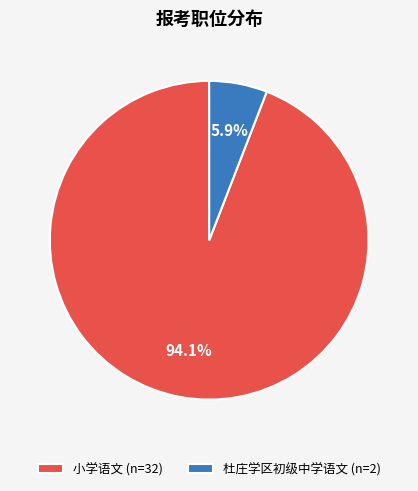

Is it true that 小学语文 is 94% of the pie?

True